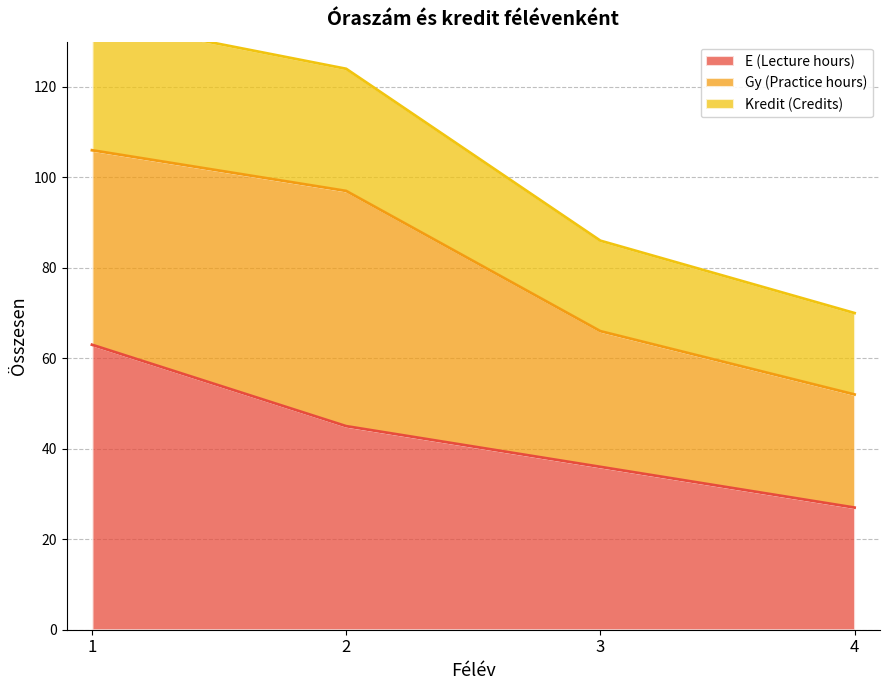

The Gy (Practice hours) series shows -36 at 3. True or false?

False